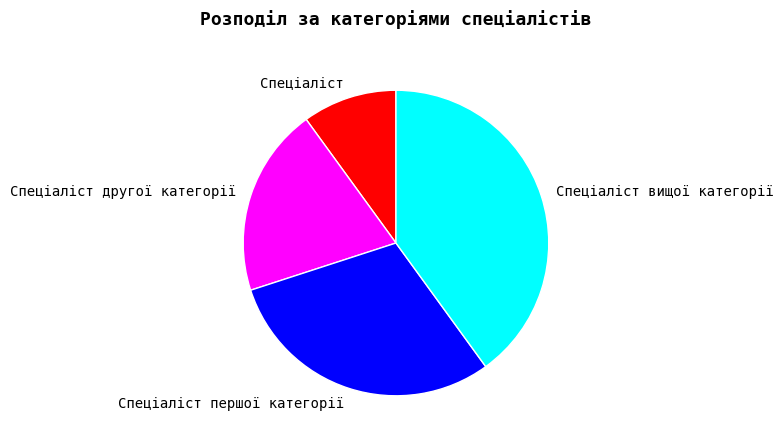

Approximately how many times larger is the value at Спеціаліст вищої категорії compared to Спеціаліст першої категорії?

1.3